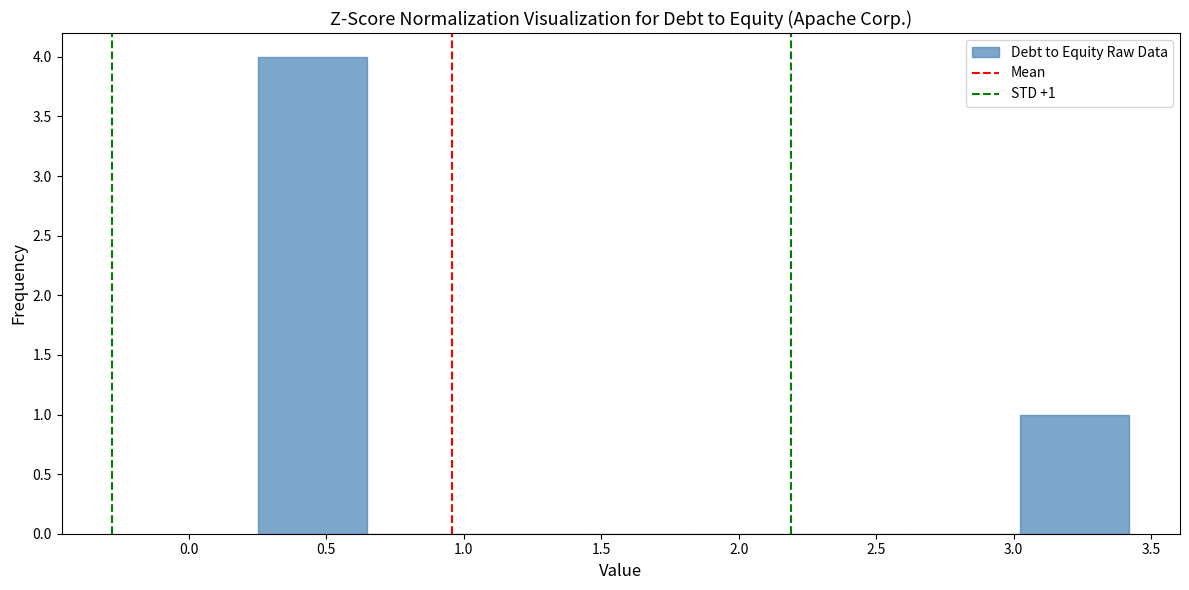

Over which range of the x-axis is the bar tallest?

0.25 to 0.65